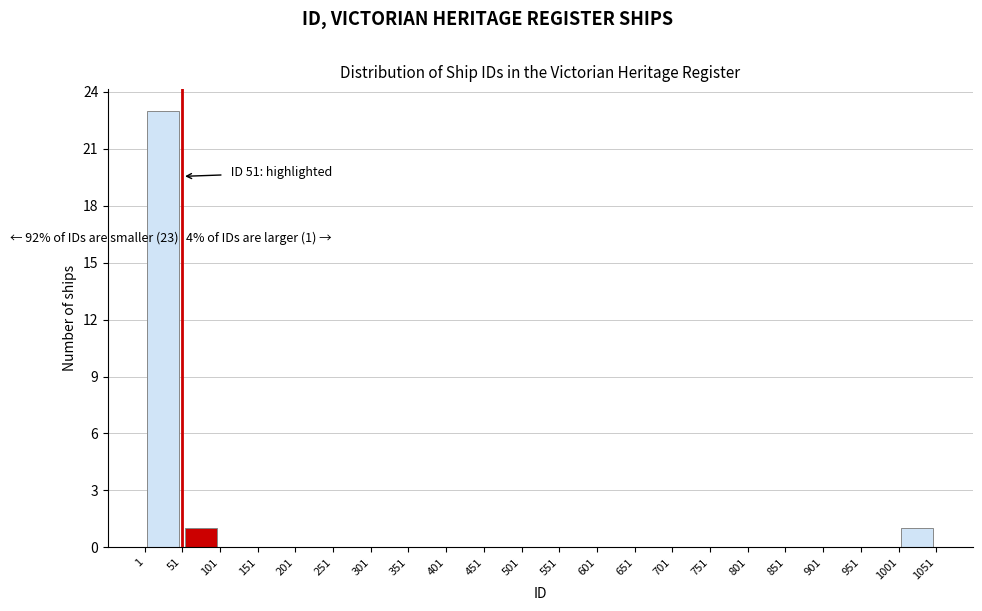

Over which range of the x-axis is the bar tallest?

1 to 51